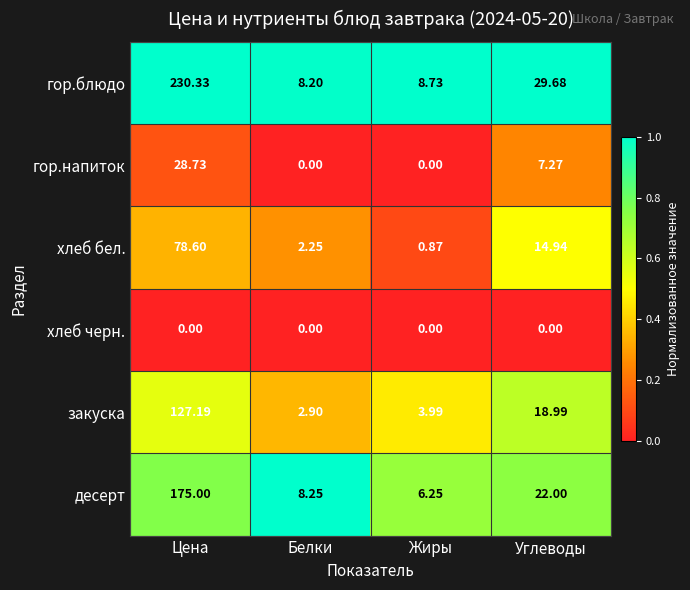

Which series has the widest spread of values?

гор.блюдо